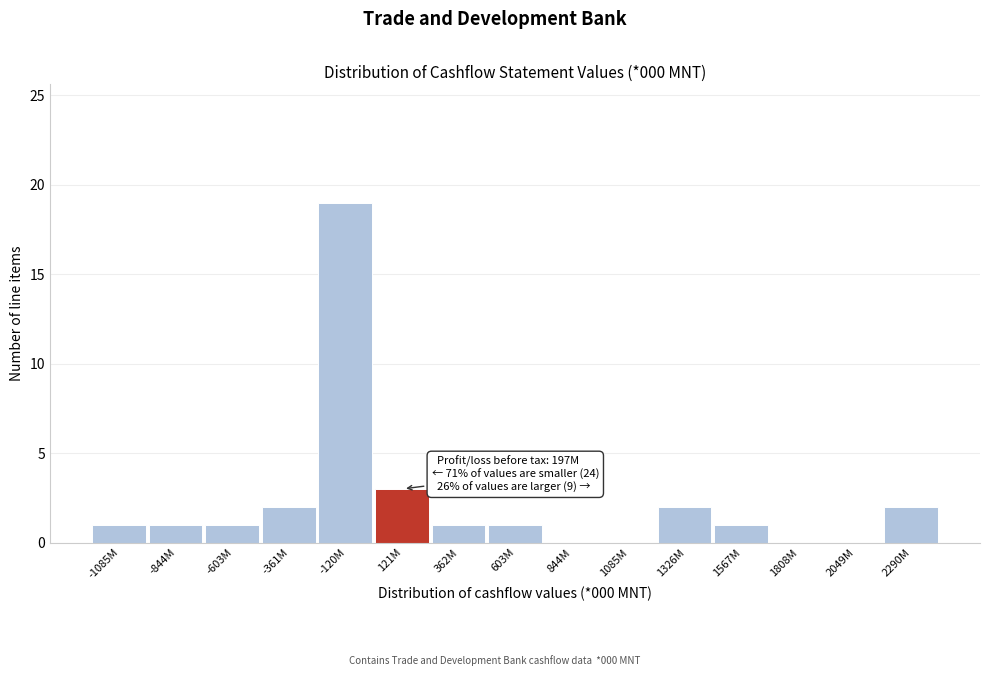

Reading right to left, list all the values displayed in this chart.

2290M=2	2049M=0	1808M=0	1567M=1	1326M=2	1085M=0	844M=0	603M=1	362M=1	121M=3	-120M=19	-361M=2	-603M=1	-844M=1	-1085M=1